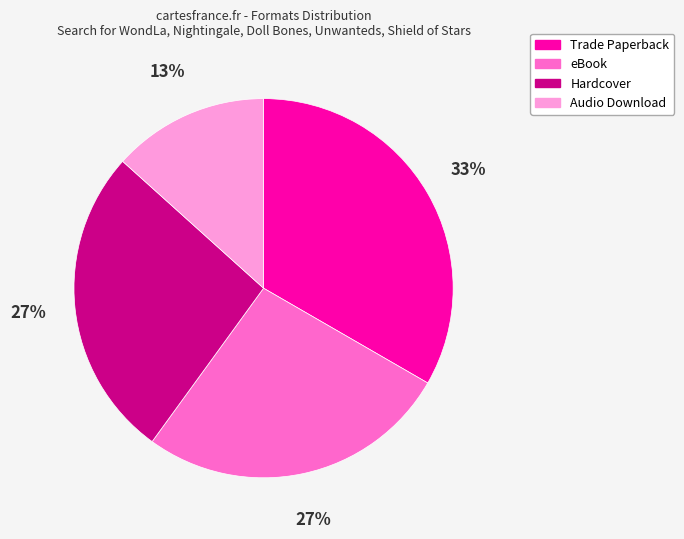

Combined, do Trade Paperback and eBook account for over 50%?

Yes